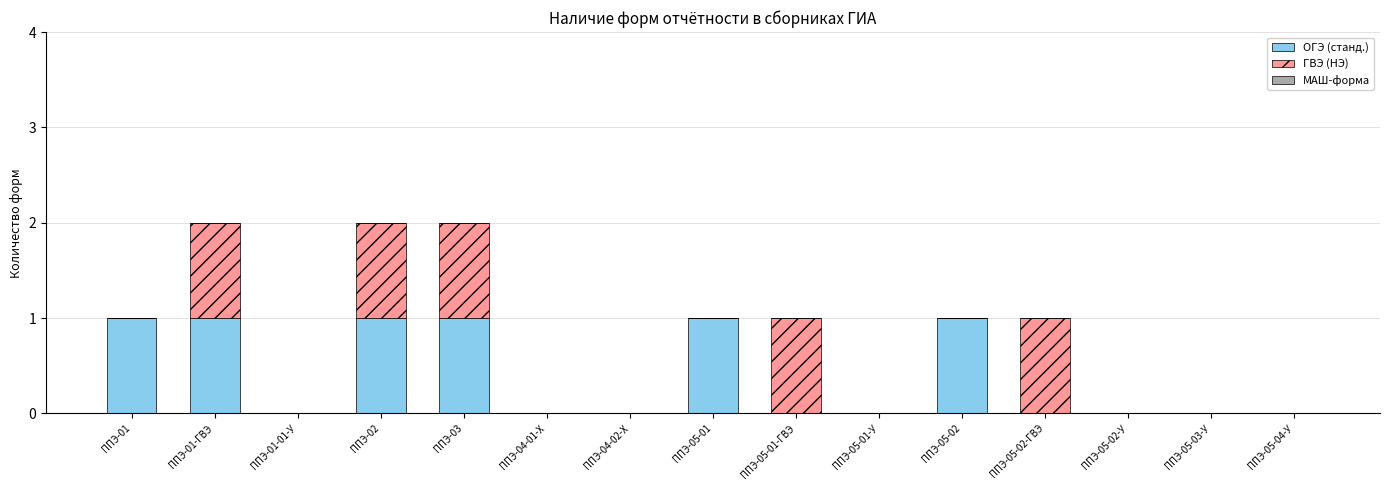

The ОГЭ (станд.) series shows 1 at ППЭ-04-01-Х. True or false?

False